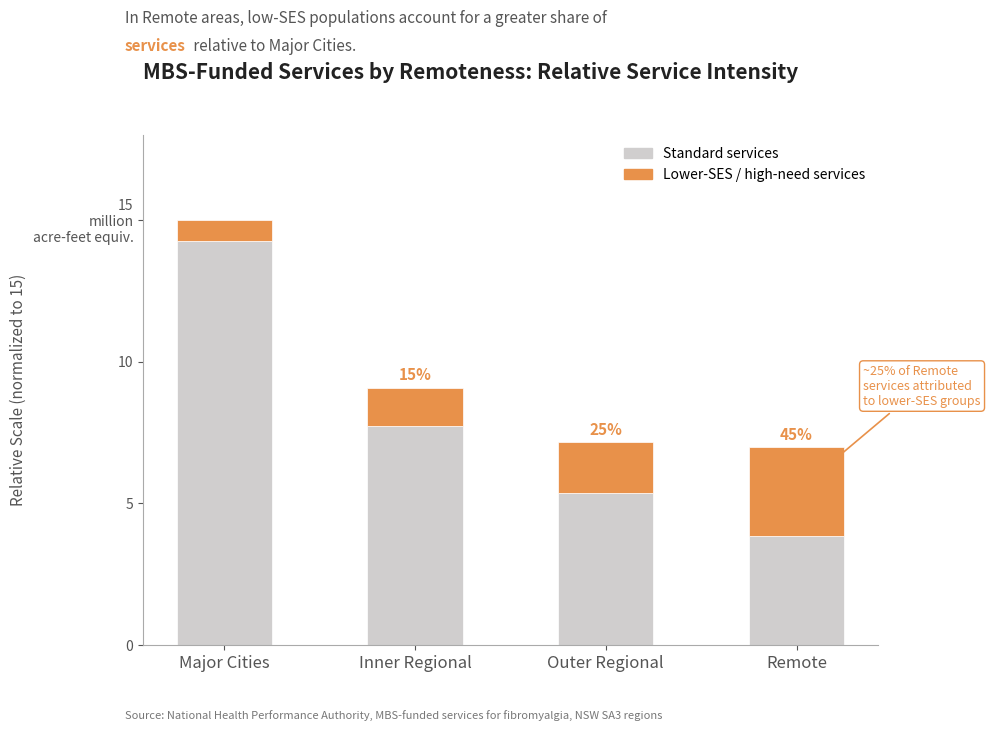

Does the chart contain stacked bars?

Yes